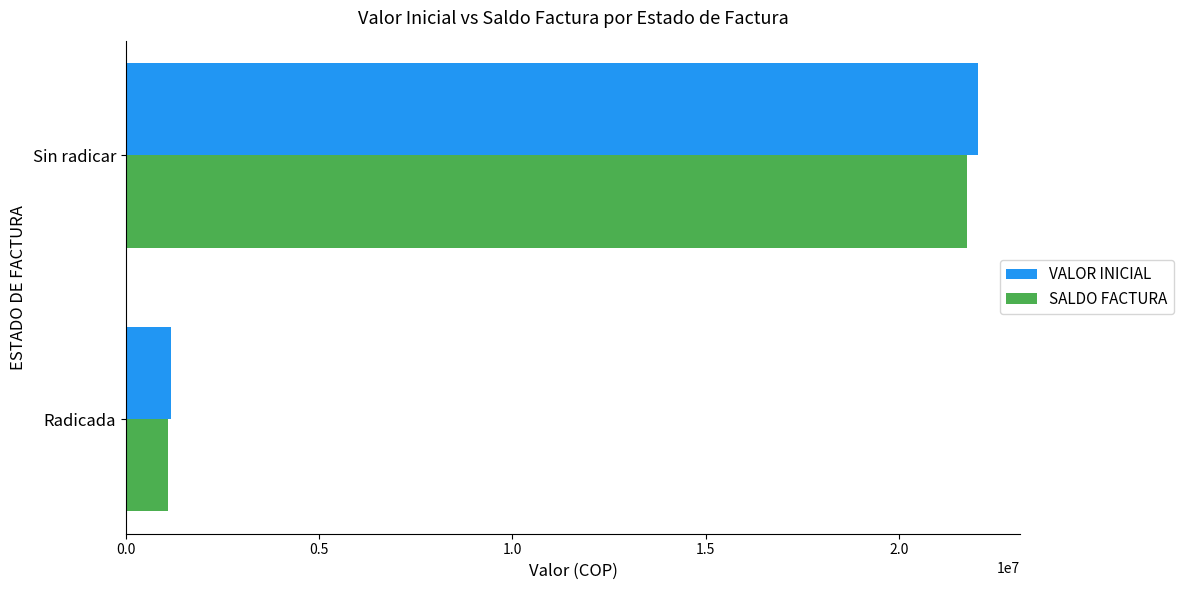

At which category is the sum across all series the highest?

Sin radicar